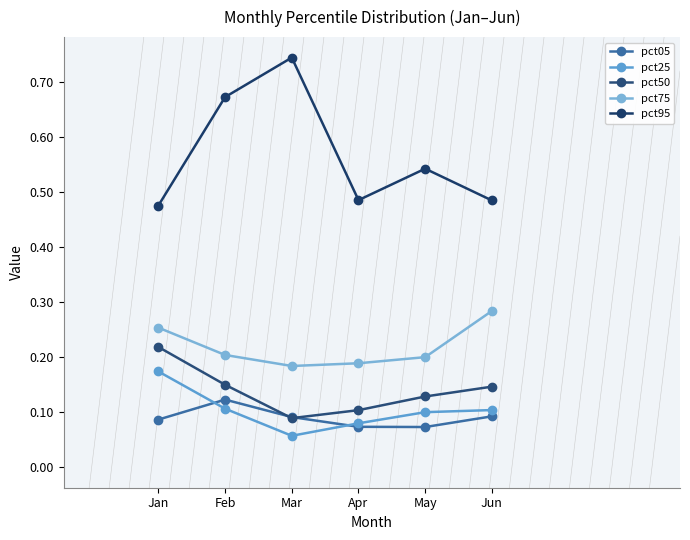

At how many categories does at least one series exceed 0?

6